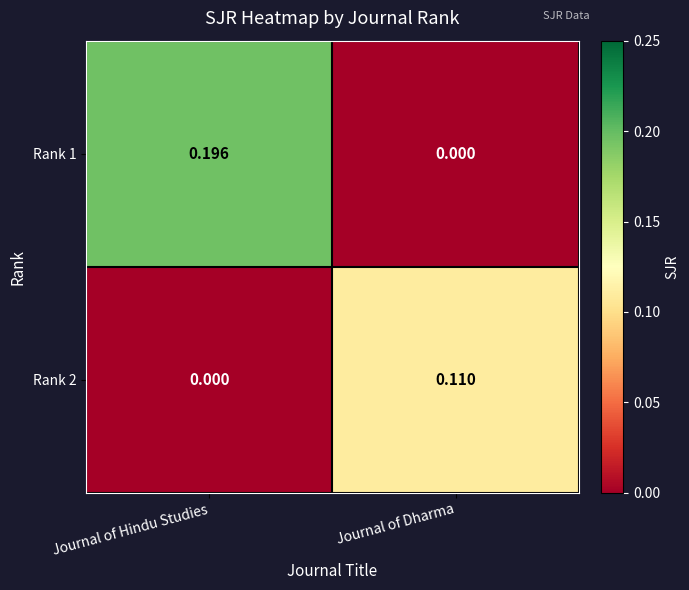

Which category has the lowest value in the Rank 2 series?

Journal of Hindu Studies